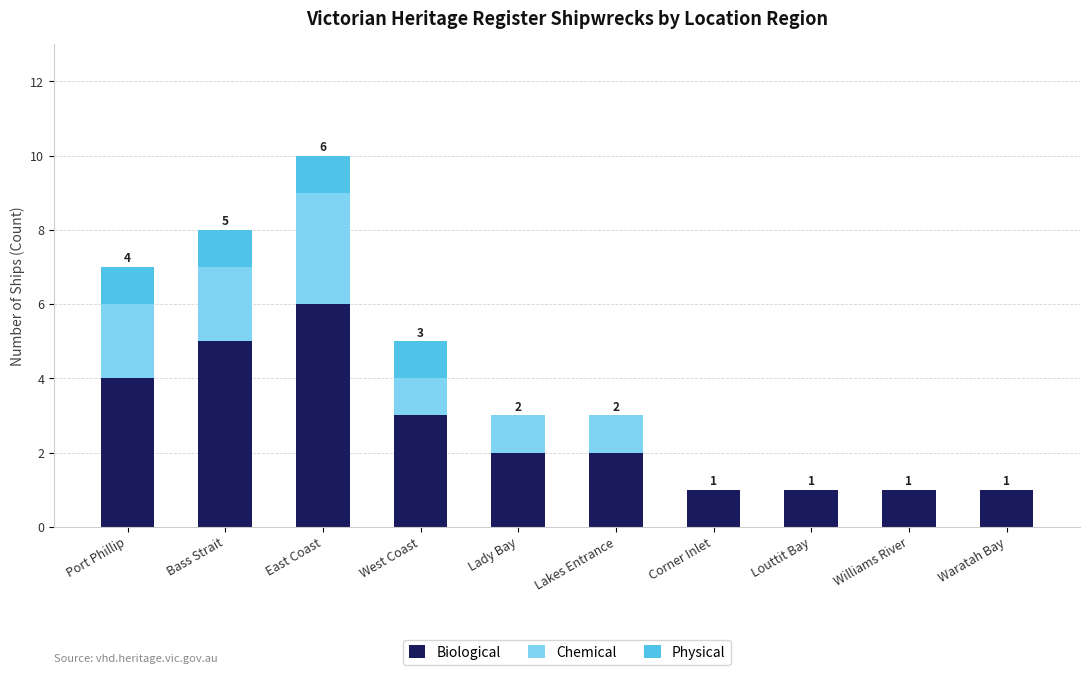

Is it true that Biological equals 5 at West Coast?

False